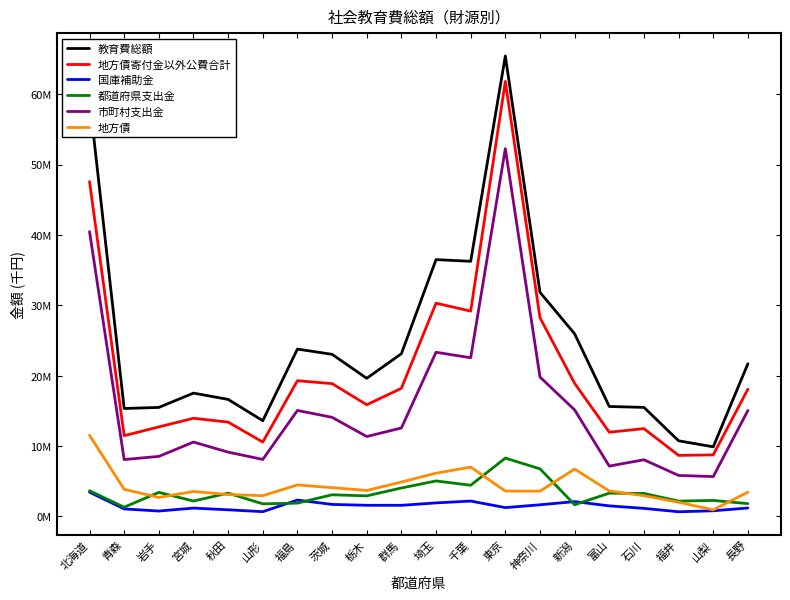

What is the value of the 国庫補助金 point at the 13th from the left?

1256154